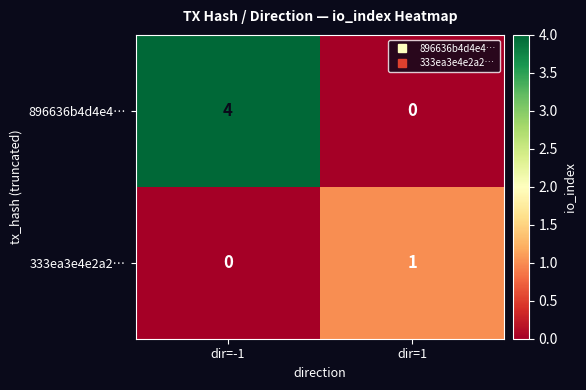

Reading left to right, extract all data points from this chart.

896636b4d4e4…: 4	0
333ea3e4e2a2…: 0	1